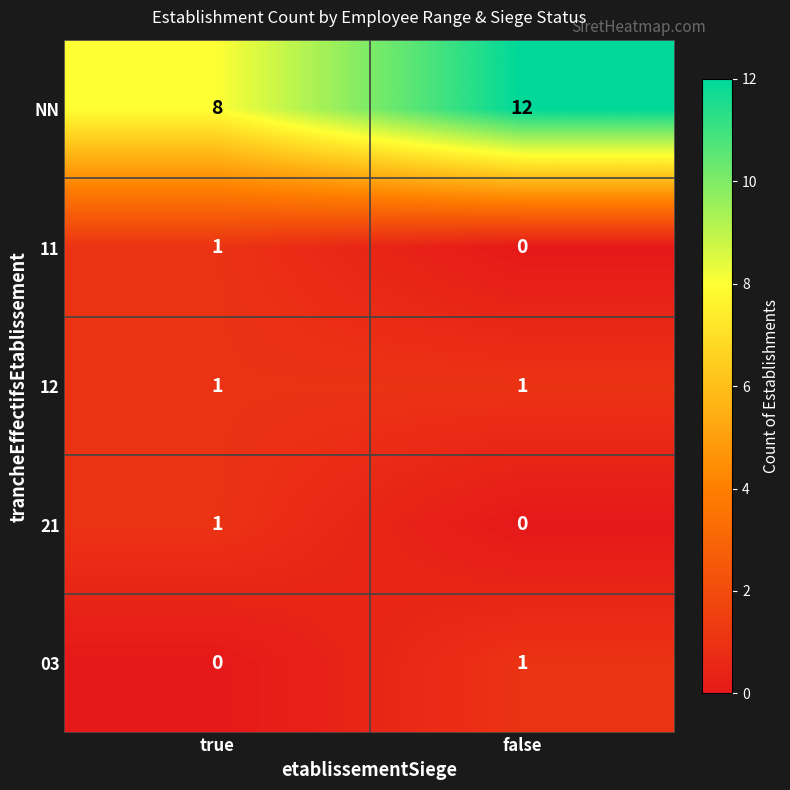

Is it true that 12 equals 0 at true?

False